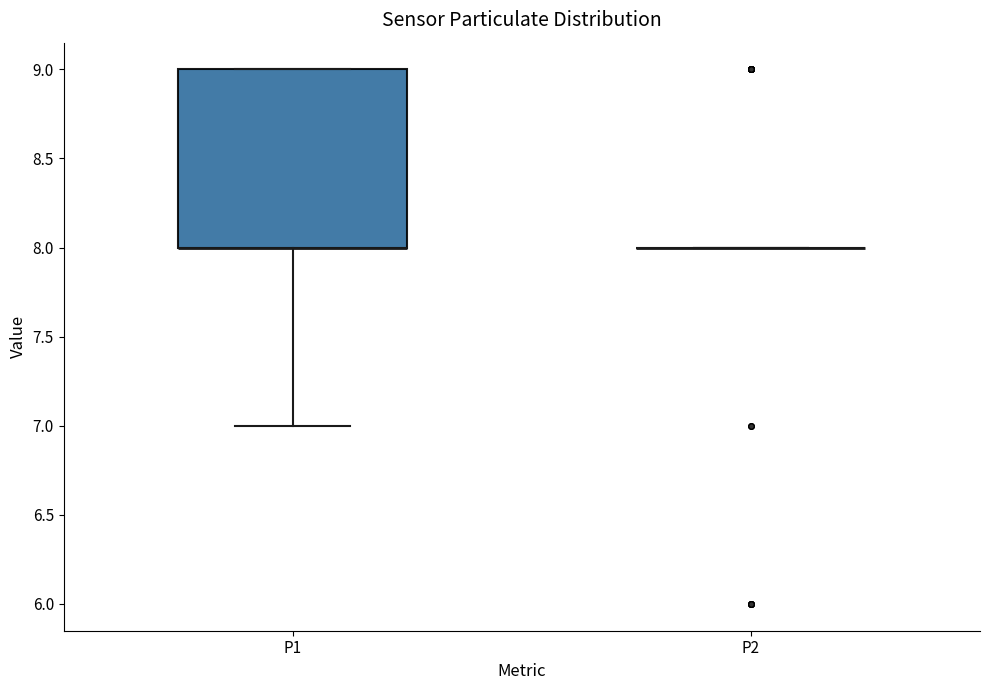

Reading left to right, transcribe this box plot: for each box, give where its median line is, the range the box spans, and where its two whiskers end, as read against the y-axis. The values are not printed on the chart, so give them approximately, as read against the axis.

P1: median 8 (drawn on the box's lower edge), box 8 to 9, whiskers 7 to 9
P2: box collapsed to a line at 8, whiskers 8 to 8